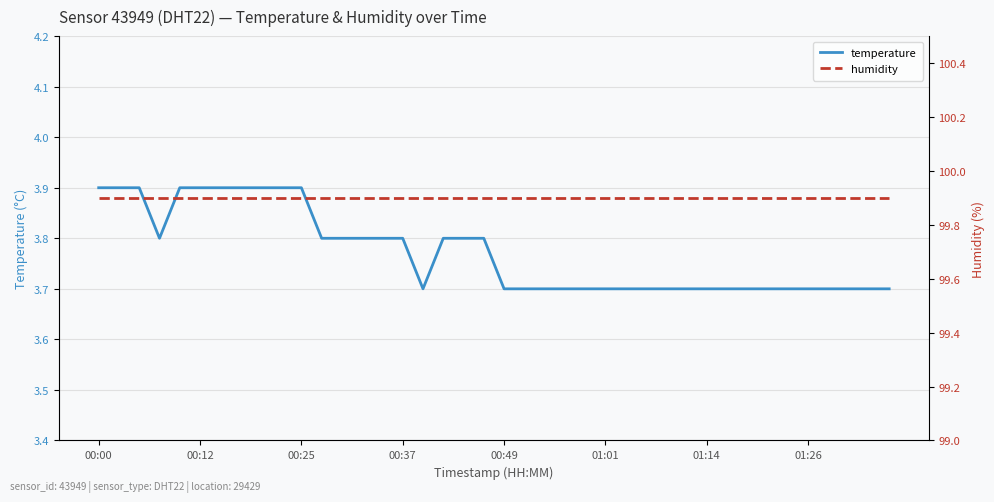

What is the minimum value for temperature?

3.7